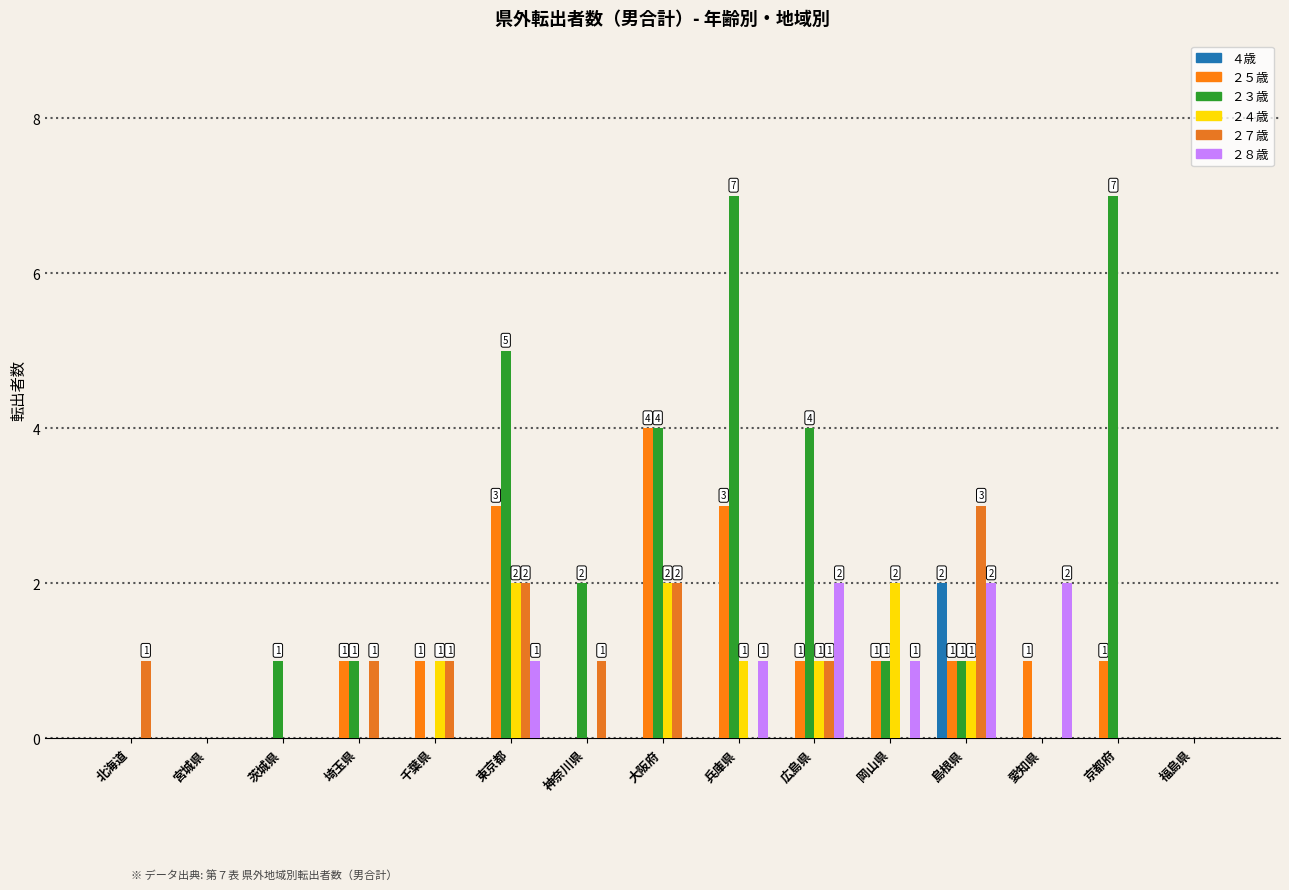

How many series are shown in this chart?

6